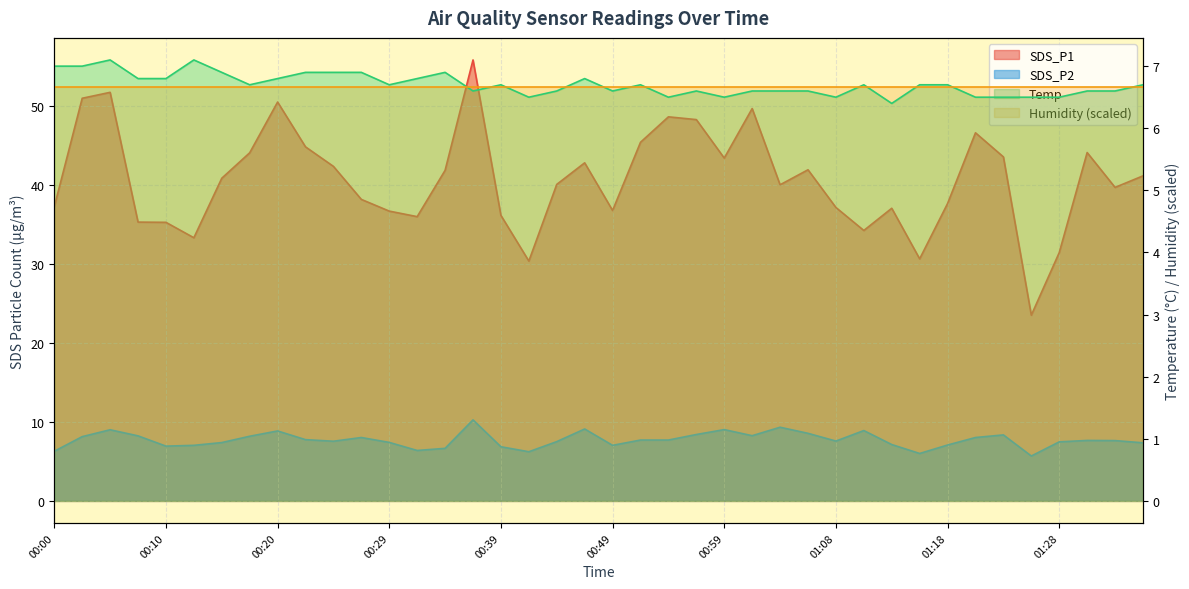

Is it true that Temp equals 4.4 at 00:37?

False